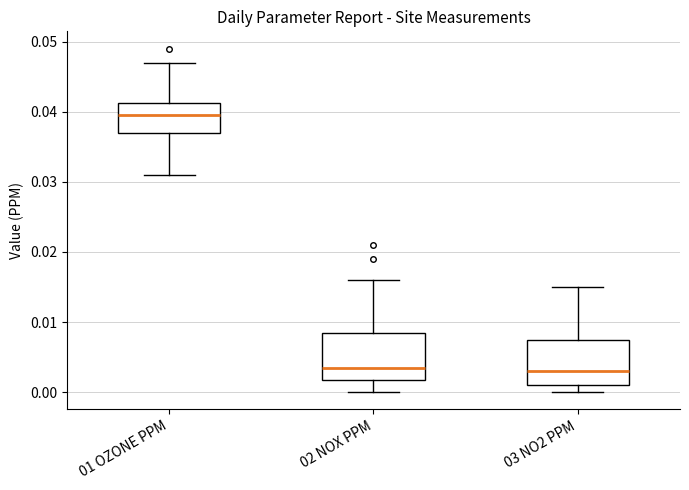

Where does the upper whisker of the box for 02 NOX PPM end on the y-axis? The values are not printed on the chart, so give them approximately, as read against the axis.

0.016